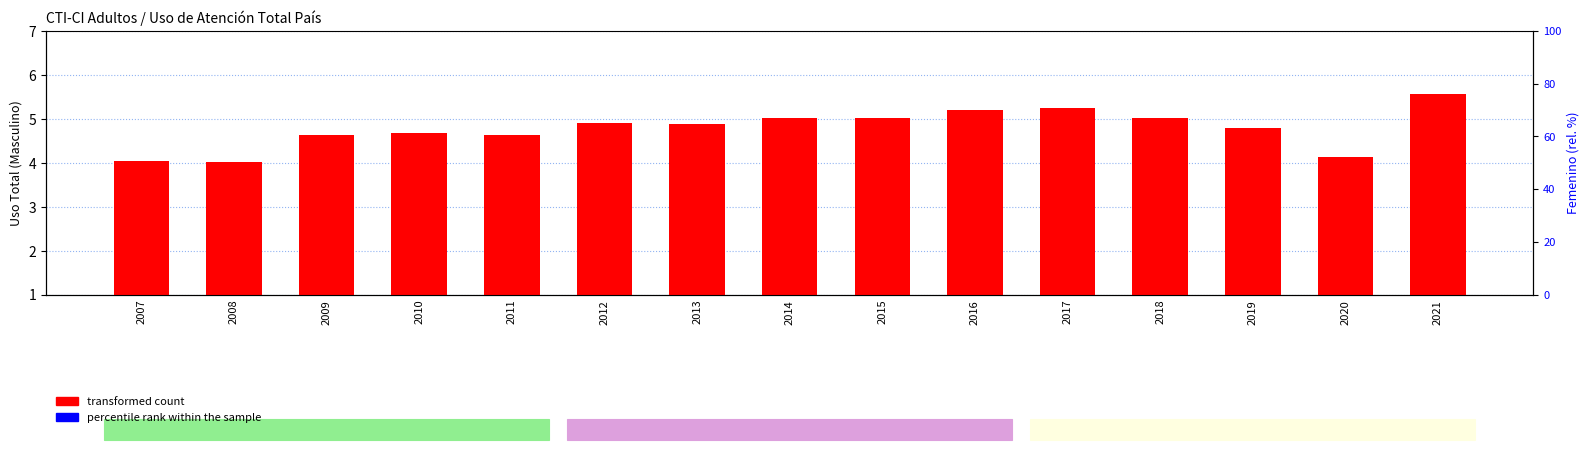

The value of percentile rank within the sample at 2018 is 0.8. True or false?

True